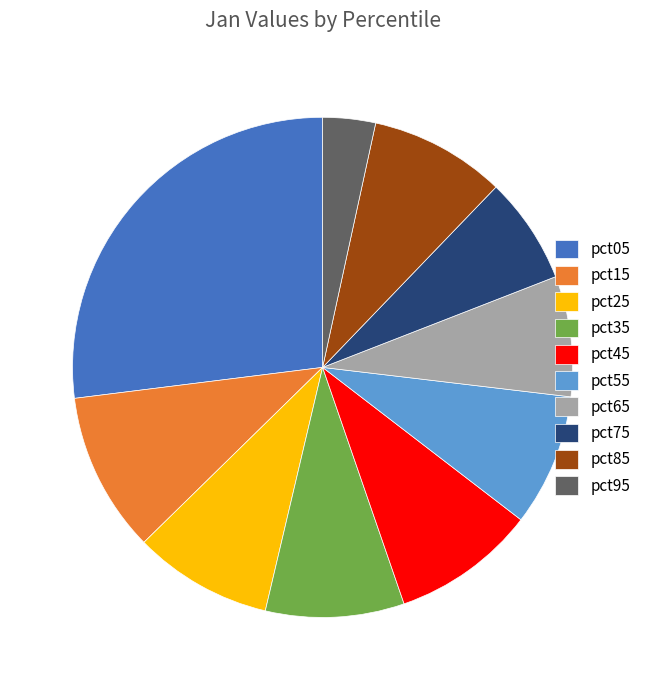

The pct15 slice represents 10% of the pie. True or false?

True